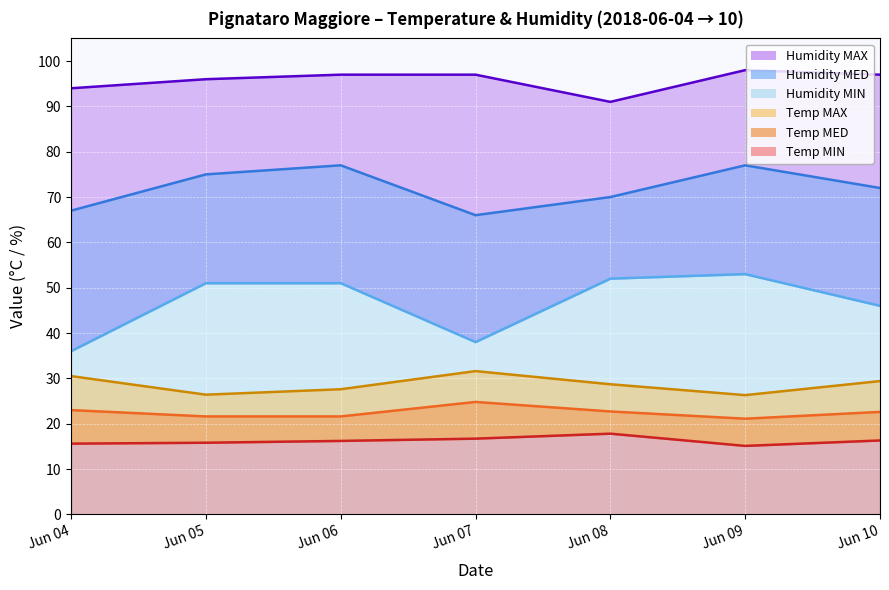

What is the difference between the highest and lowest values at Jun 09?

82.9